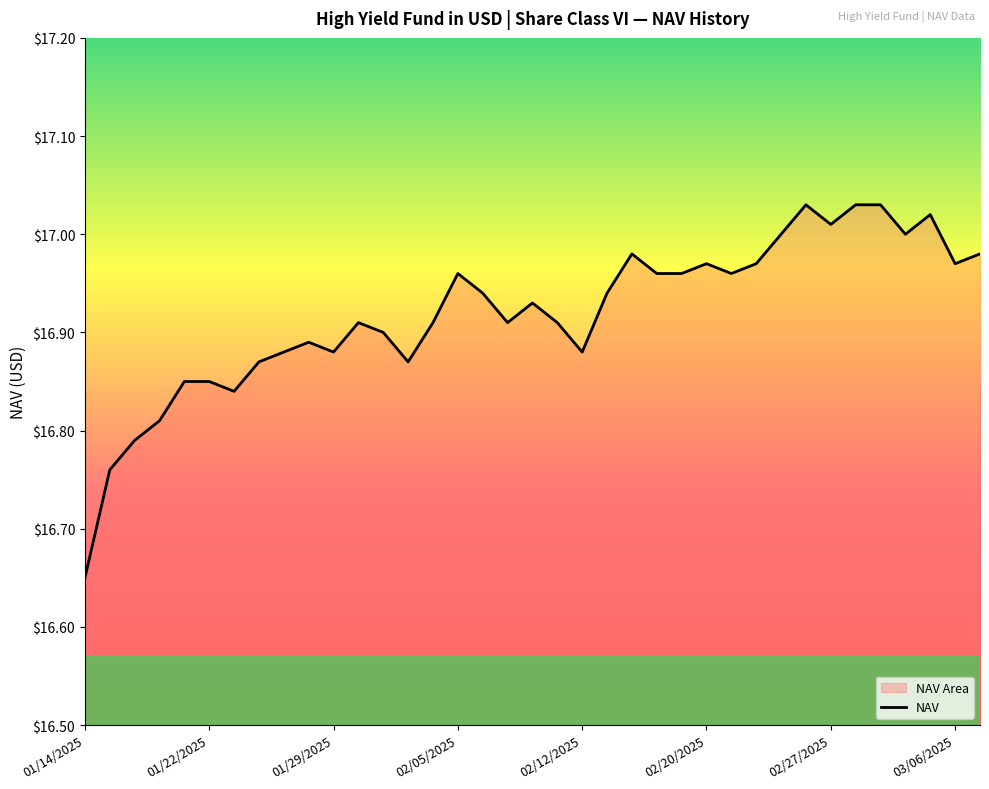

How many points are lower than both their immediate neighbors (excluding endpoints)?

9